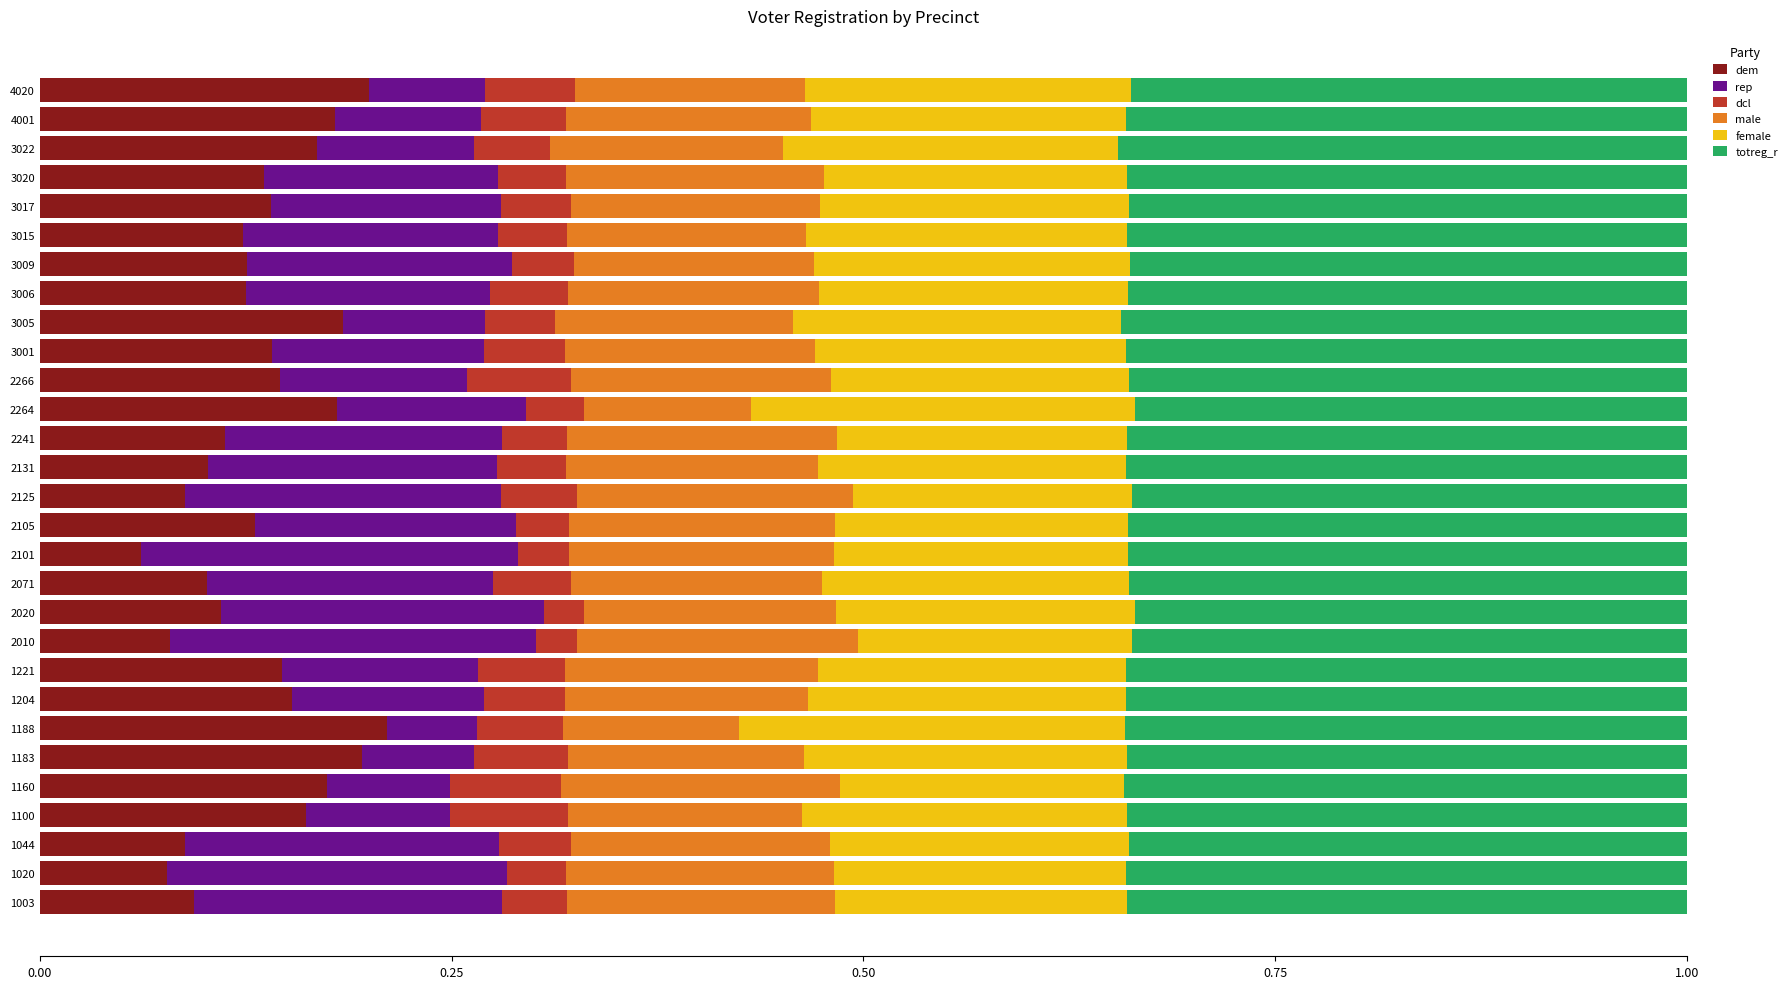

What is the sum of all dem values?

3.9